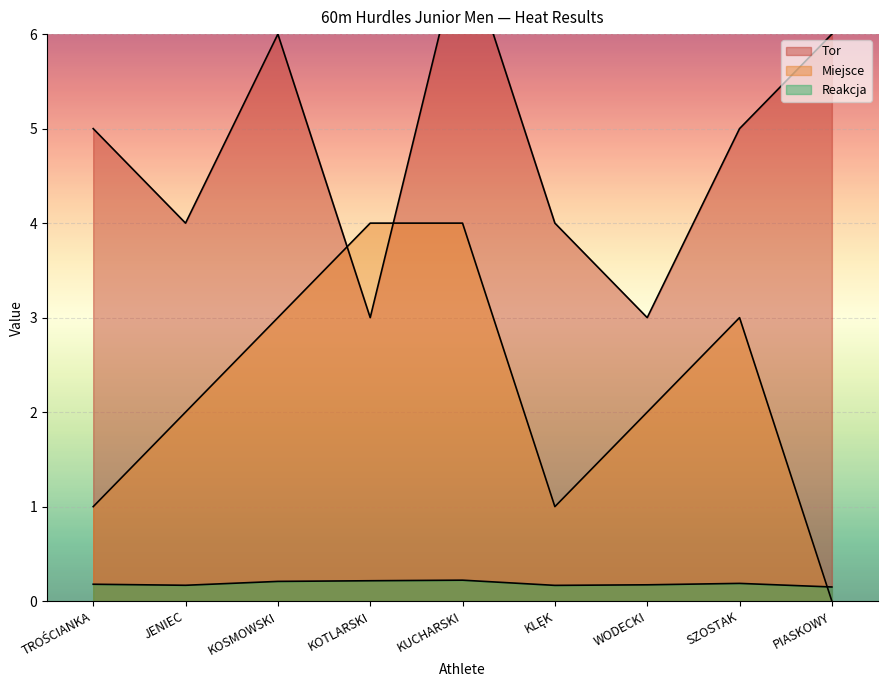

In Miejsce, how many points are lower than both neighbors (excluding endpoints)?

1